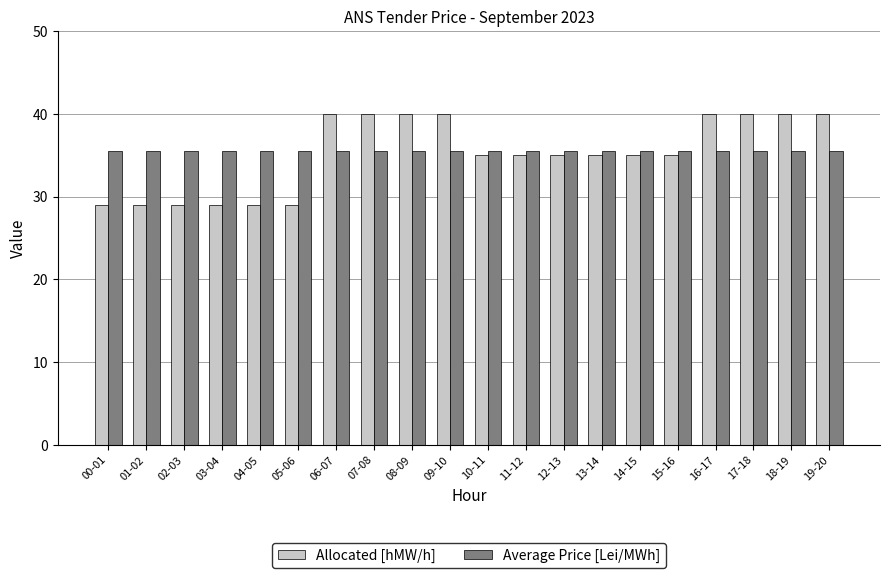

Is it true that Average Price [Lei/MWh] equals 23.7 at 12-13?

False